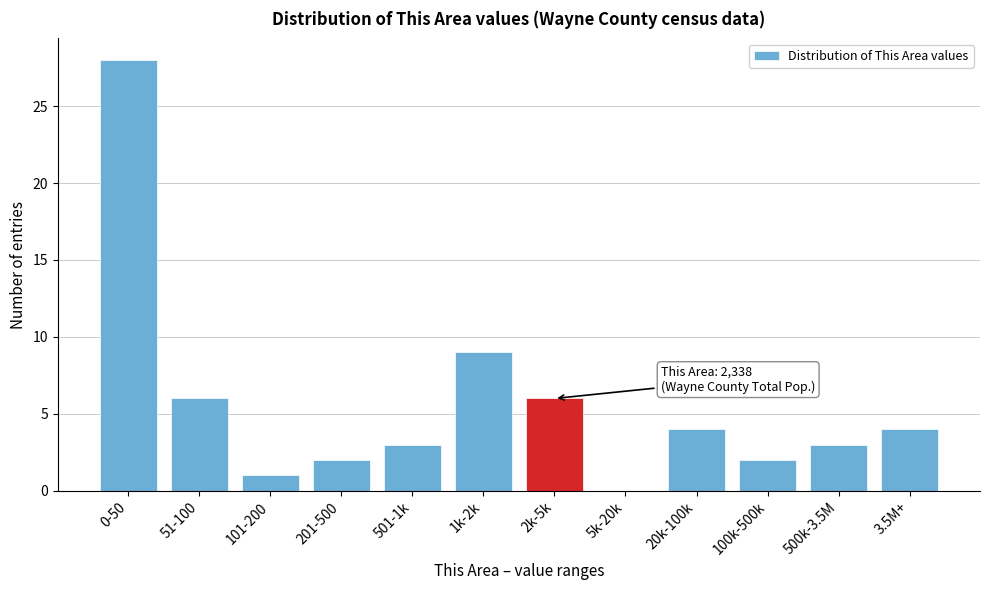

Reading left to right, extract all data points from this chart.

0-50=28	51-100=6	101-200=1	201-500=2	501-1k=3	1k-2k=9	2k-5k=6	5k-20k=0	20k-100k=4	100k-500k=2	500k-3.5M=3	3.5M+=4